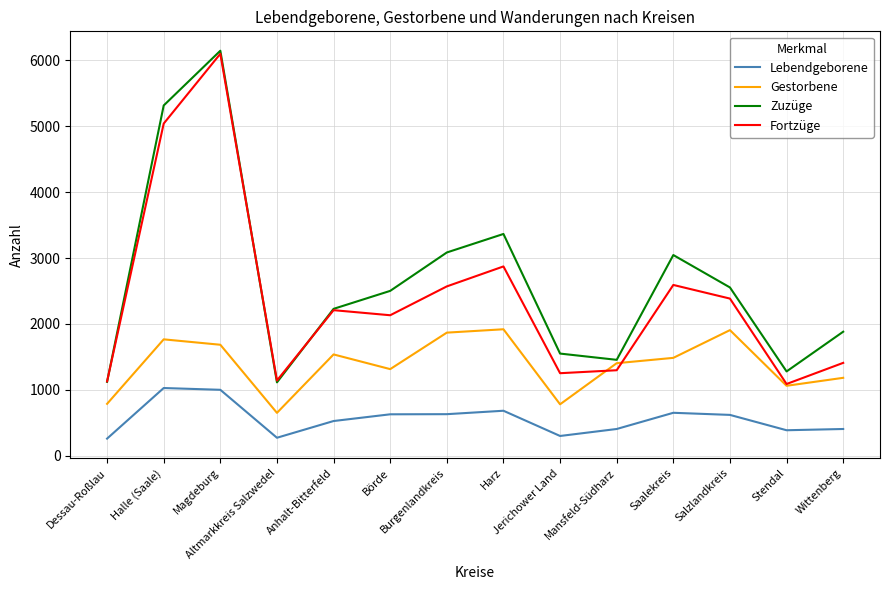

True or false: Zuzüge and Lebendgeborene cross at least once.

False